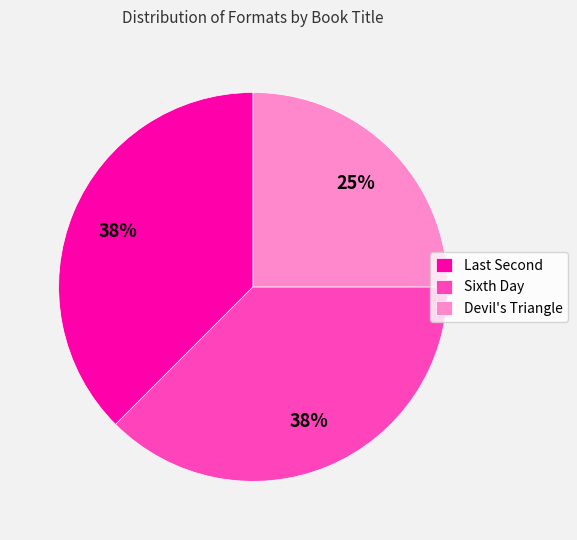

What is the smallest slice in the pie chart?

Devil's Triangle